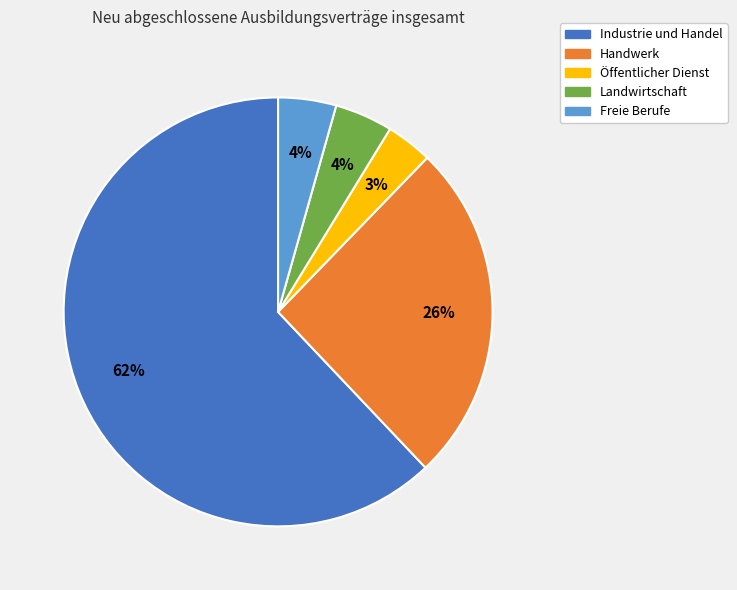

What is the majority slice?

Industrie und Handel